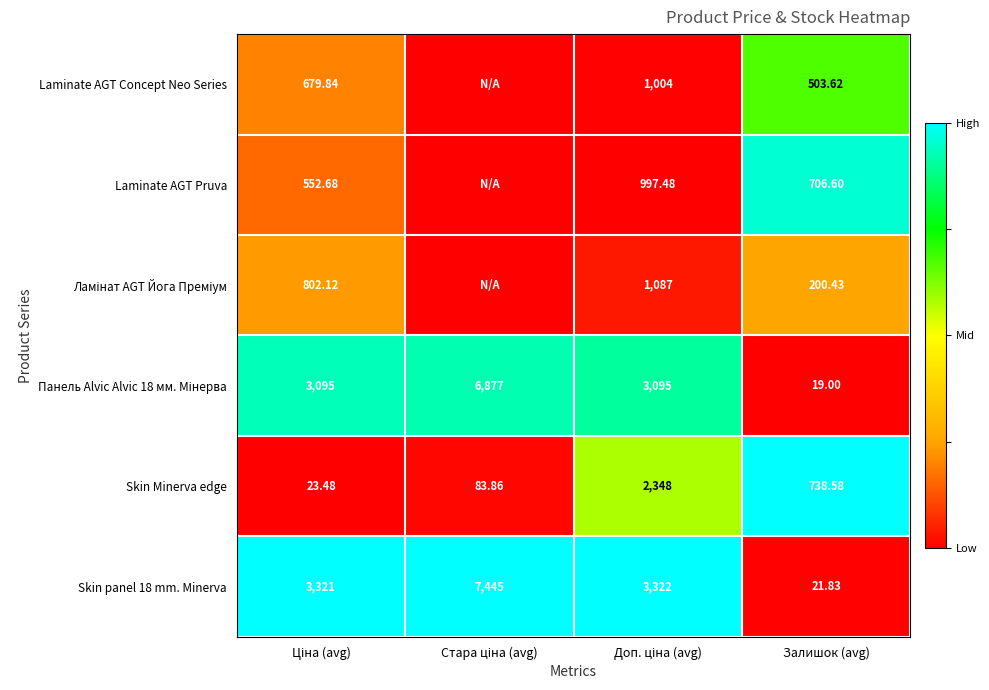

How many data points in Skin panel 18 mm. Minerva are less than 3322?

2